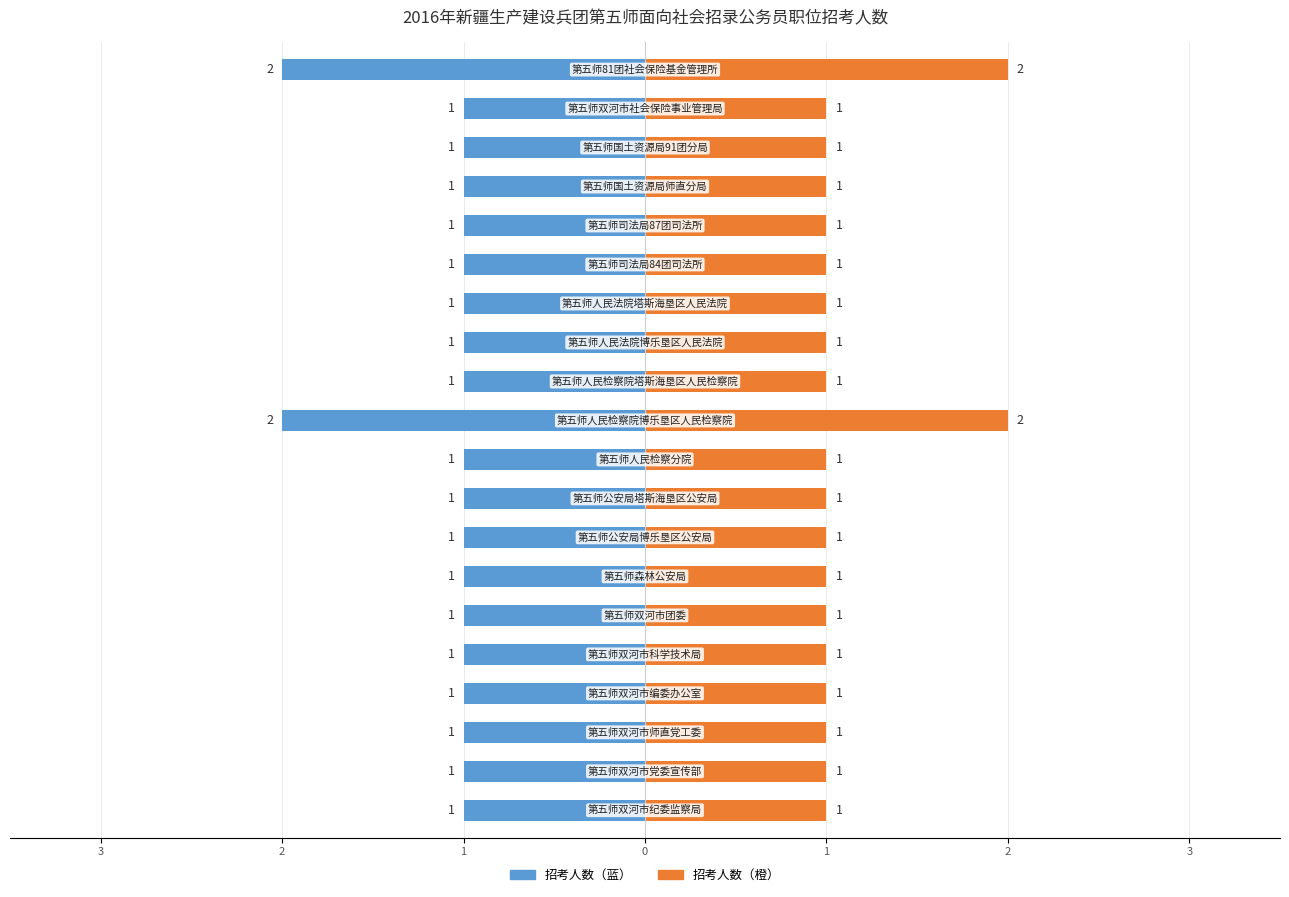

What is the value of the 招考人数（左） bar at the 5th from the left?

-1